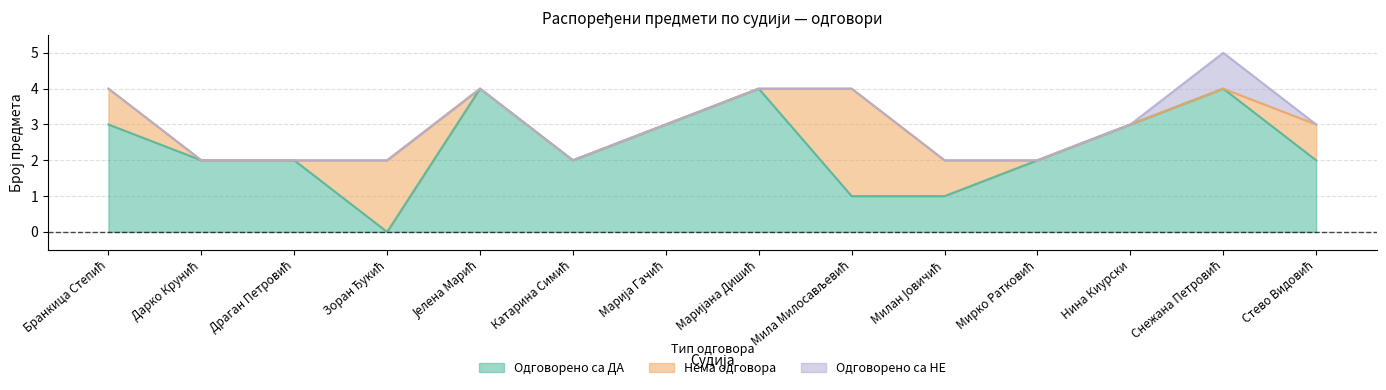

True or false: Одговорено са НЕ and Одговорено са ДА cross at least once.

False